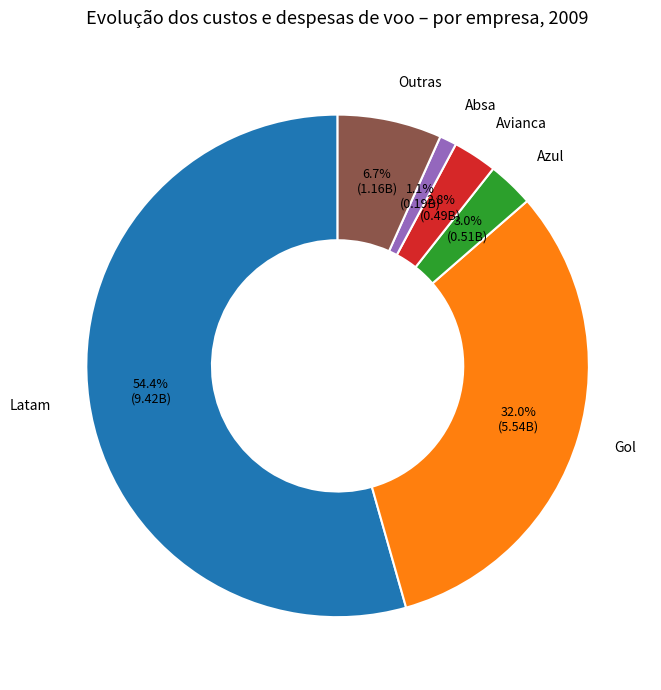

Is there any slice that represents more than half of the pie?

Yes